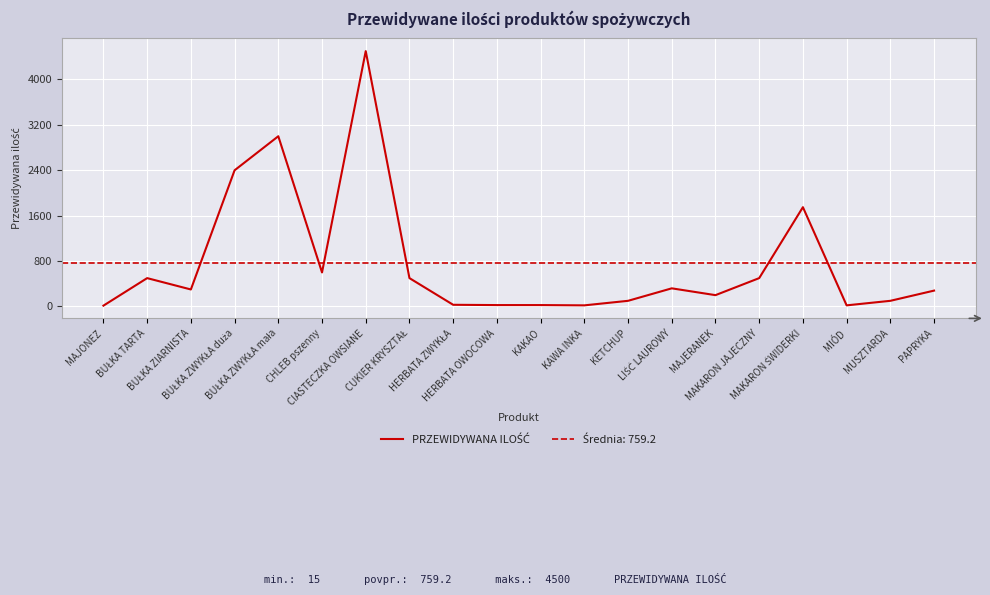

What is the difference between the maximum and minimum values?

4485